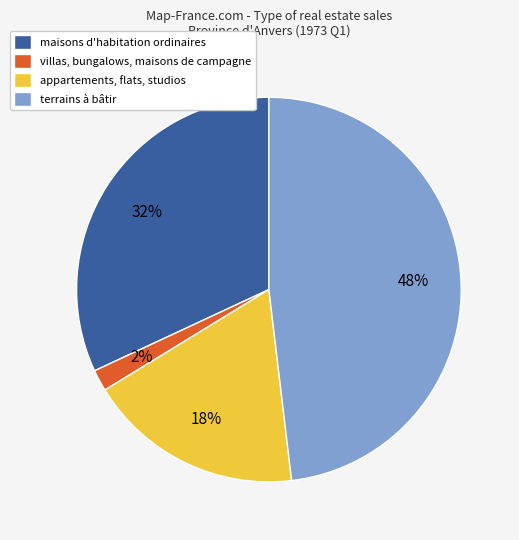

Between appartements, flats, studios and villas, bungalows, maisons de campagne, which is larger?

appartements, flats, studios